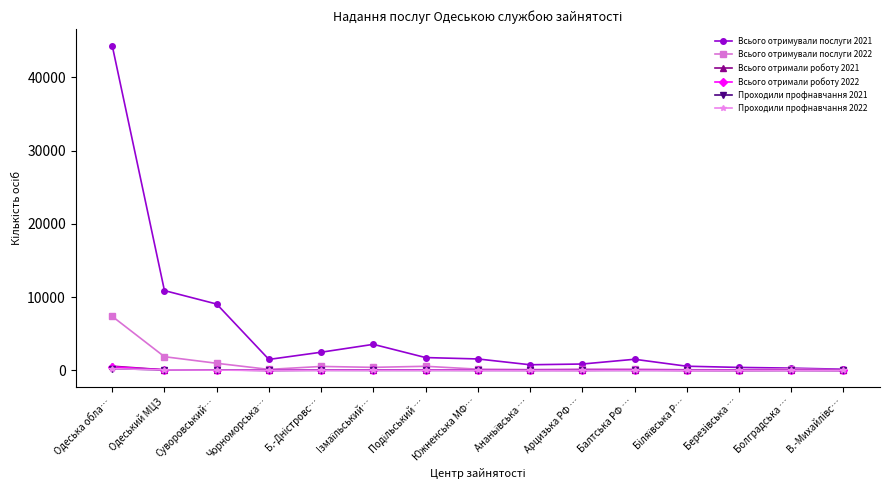

At which category does Всього отримували послуги 2021 reach its first local valley?

Чорноморська…